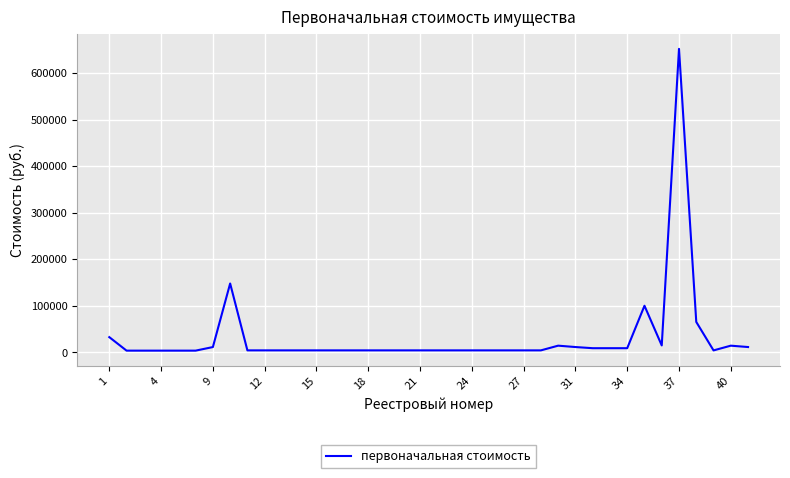

What is the greatest value displayed?

652000.0